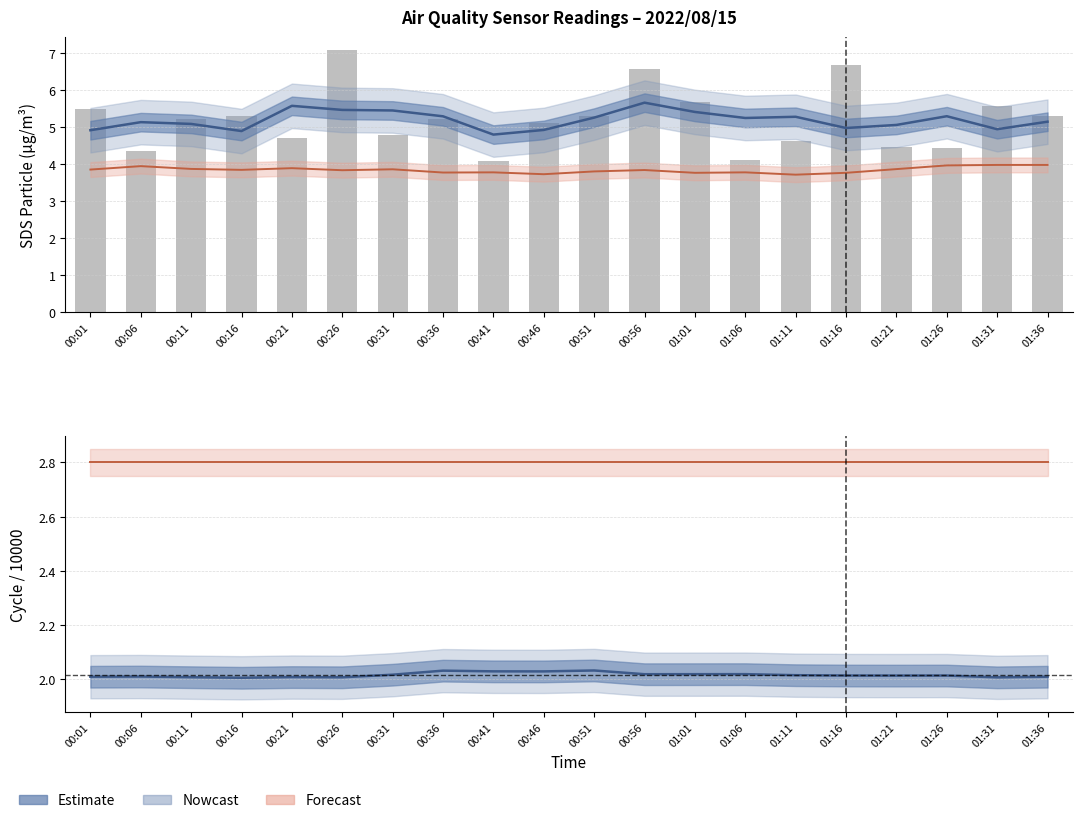

Which category has the lowest value across all series?

01:11